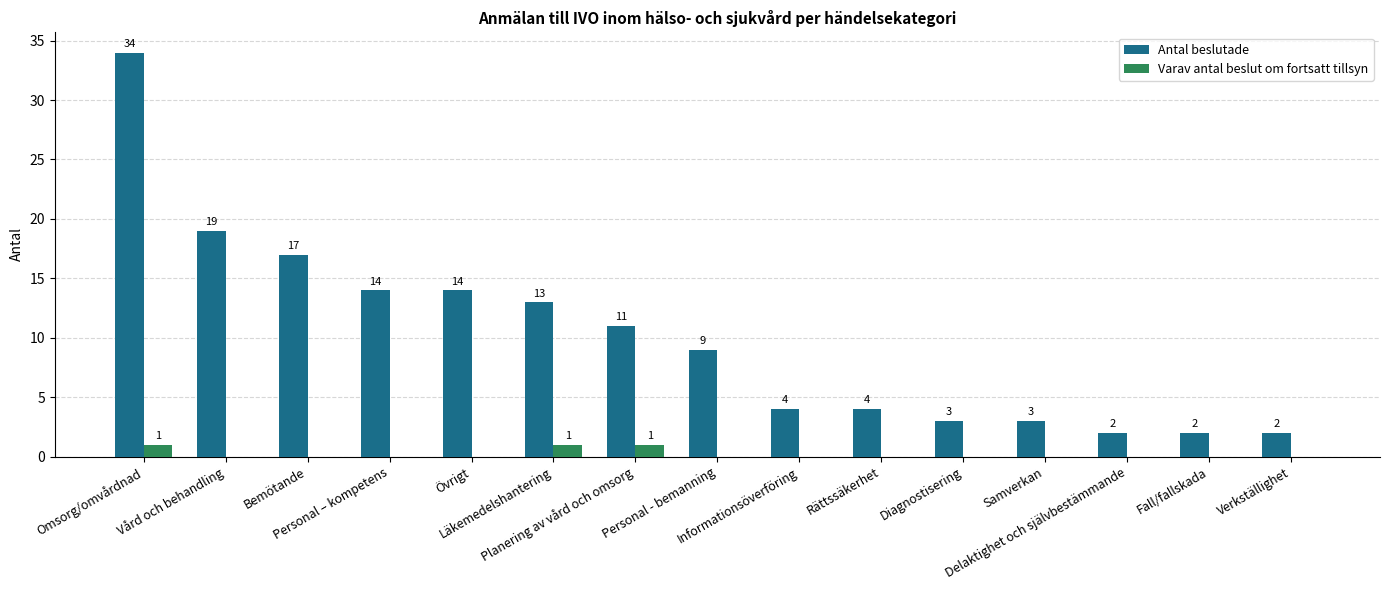

Which series has the widest spread of values?

Antal beslutade